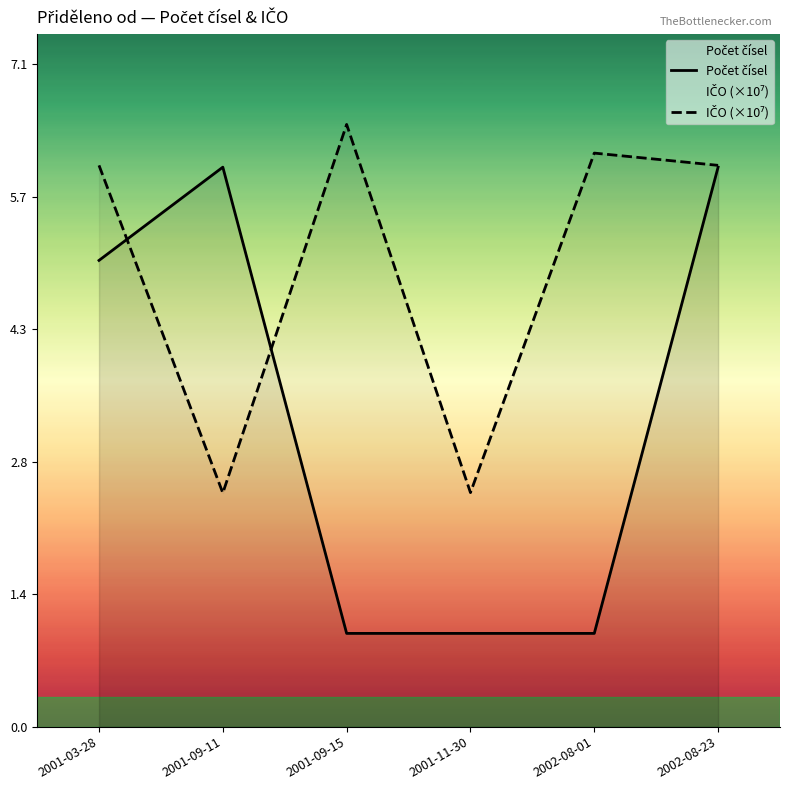

Reading left to right, extract all data points from this chart.

Počet čísel: 2001-03-28=5.0	2001-09-11=6.0	2001-09-15=1.0	2001-11-30=1.0	2002-08-01=1.0	2002-08-23=6.0
IČO (×10⁷): 2001-03-28=6.0	2001-09-11=2.5	2001-09-15=6.5	2001-11-30=2.5	2002-08-01=6.2	2002-08-23=6.0